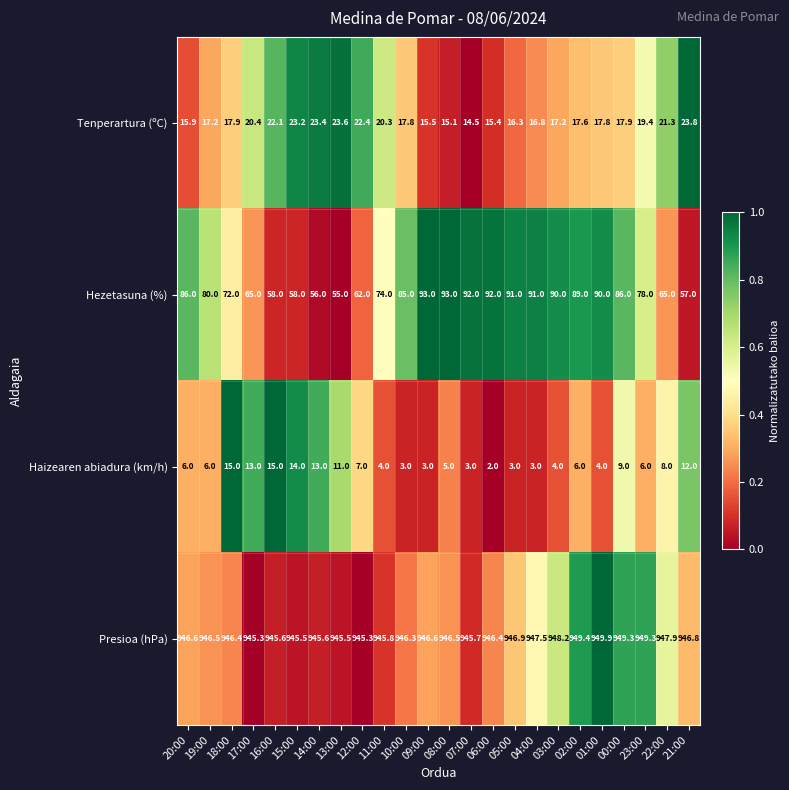

At which label is Haizearen abiadura (km/h) closest to 8?

22:00